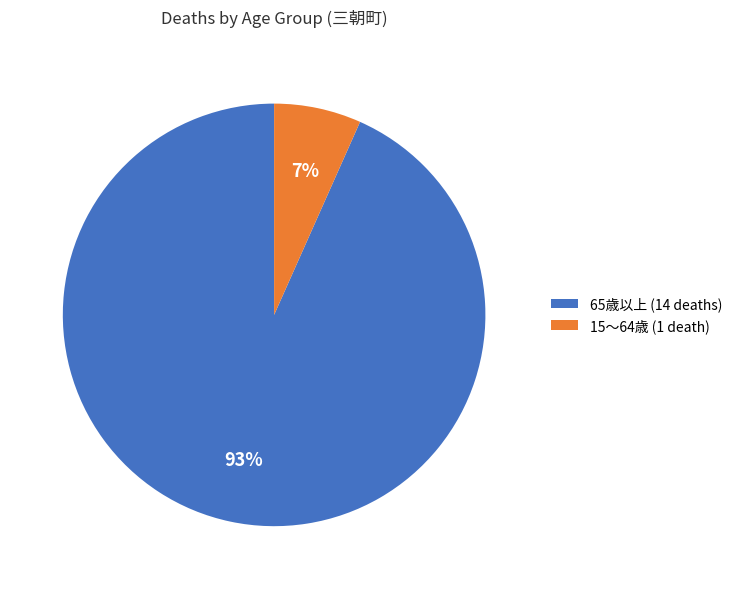

Does any single category account for the majority?

Yes